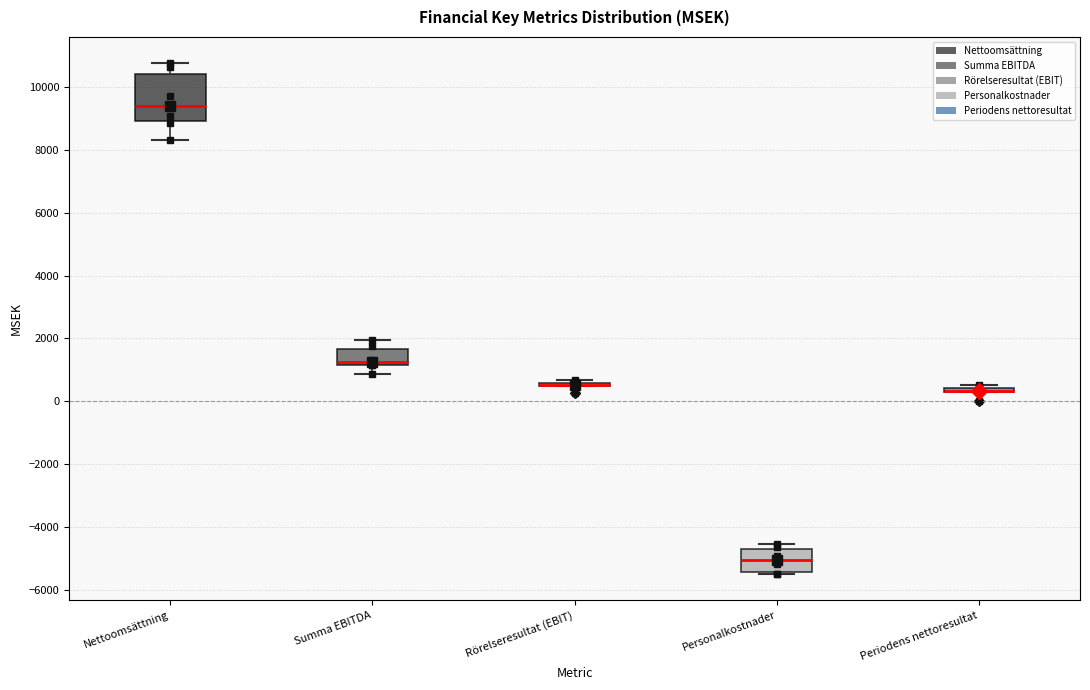

Where is the upper edge of the box for Personalkostnader on the y-axis? The values are not printed on the chart, so give them approximately, as read against the axis.

-4800